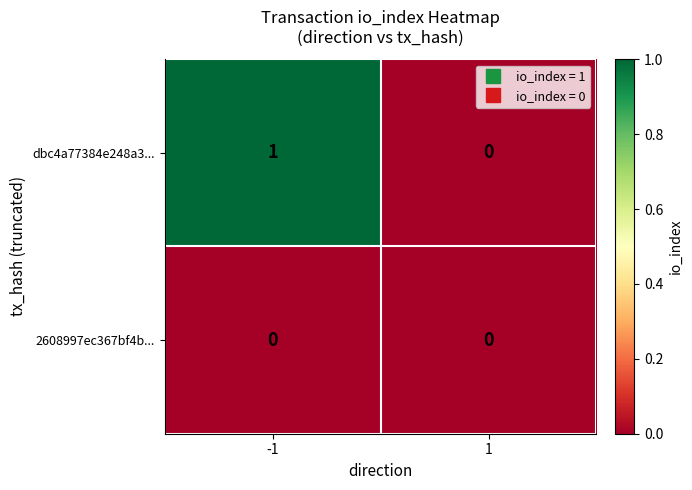

The 2608997ec367bf4b... series shows 0 at -1. True or false?

True